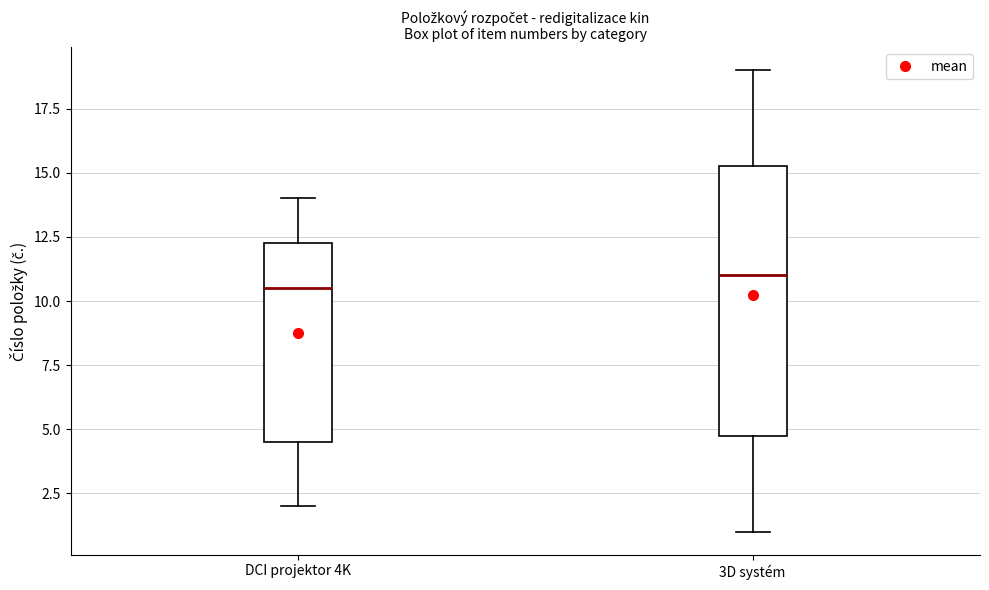

Where is the upper edge of the box for DCI projektor 4K on the y-axis? The values are not printed on the chart, so give them approximately, as read against the axis.

12.5